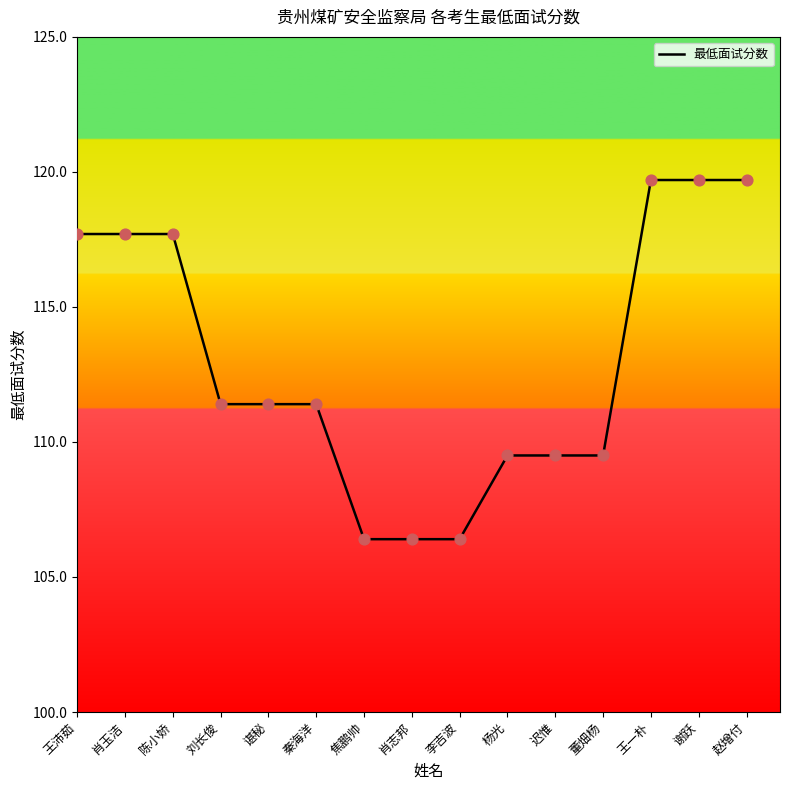

Which has a higher value, 陈小娇 or 刘长俊?

陈小娇